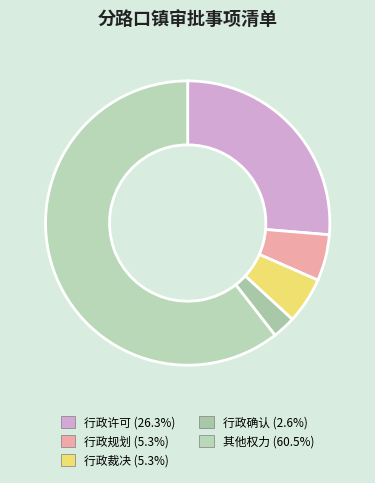

To the nearest percent, what is the average slice percentage?

20%